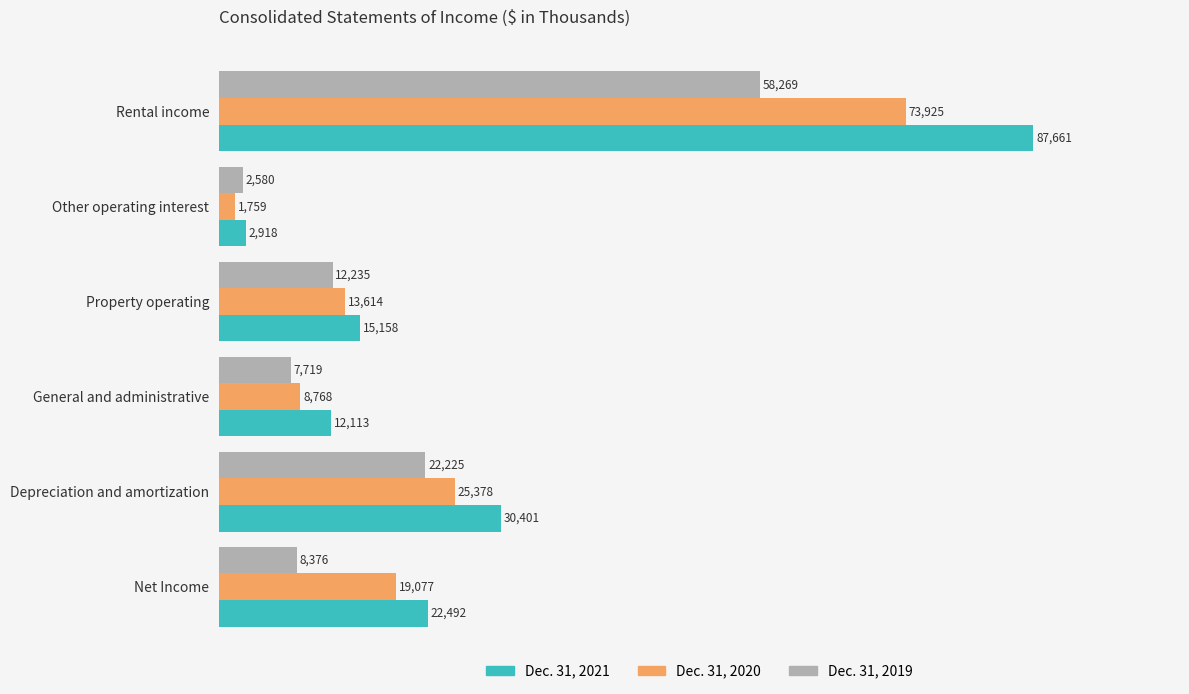

What is the smallest value displayed?

1759